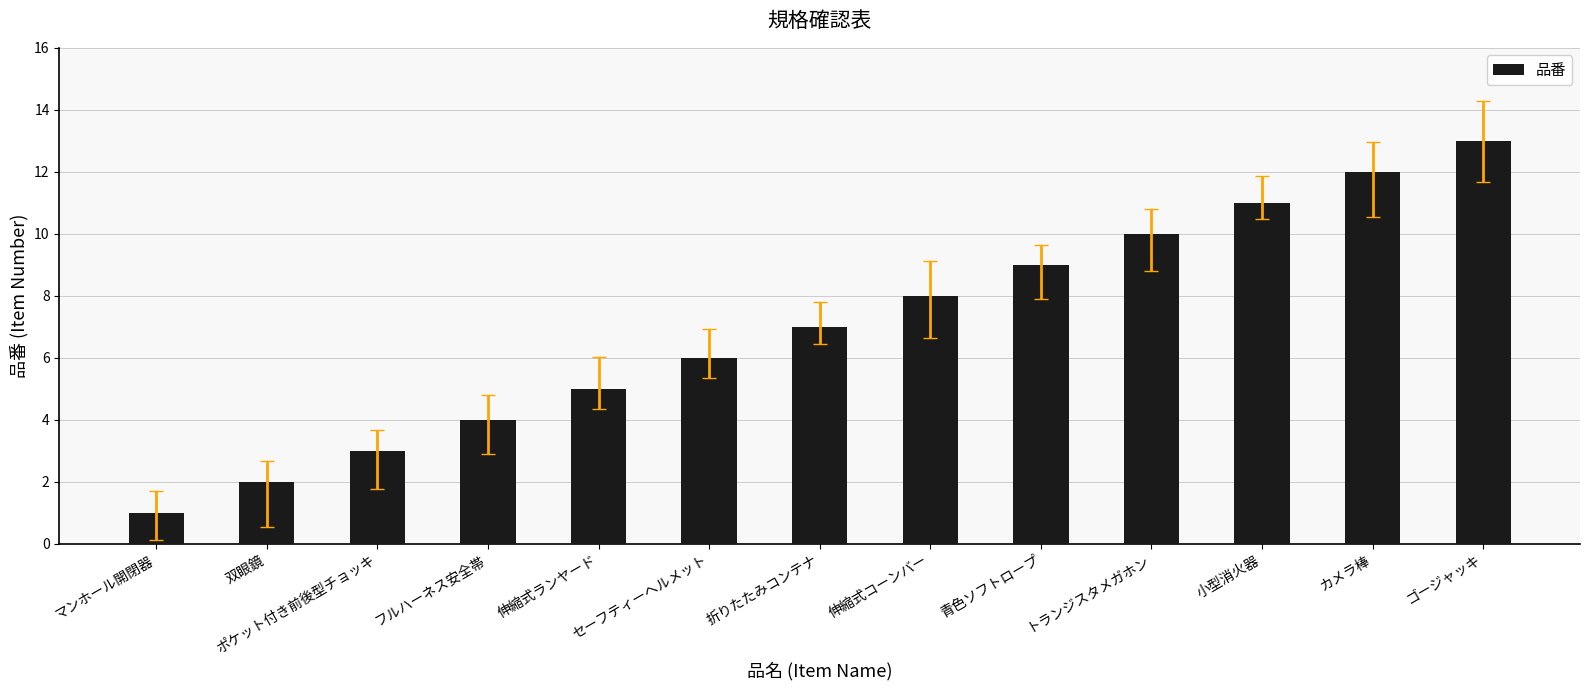

Read the value at カメラ棒, to the nearest 5.

10